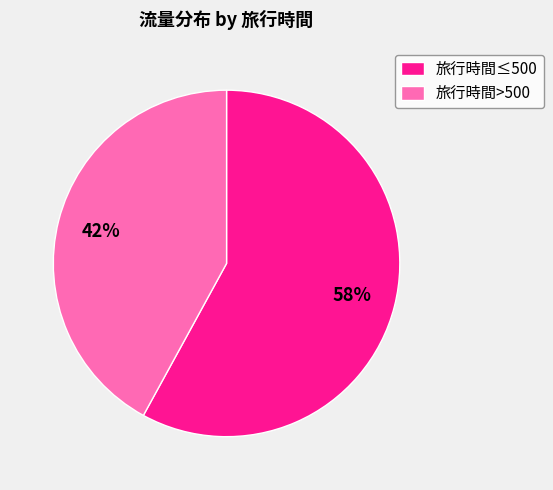

To the nearest percent, what portion does 旅行時間≤500 represent?

58%